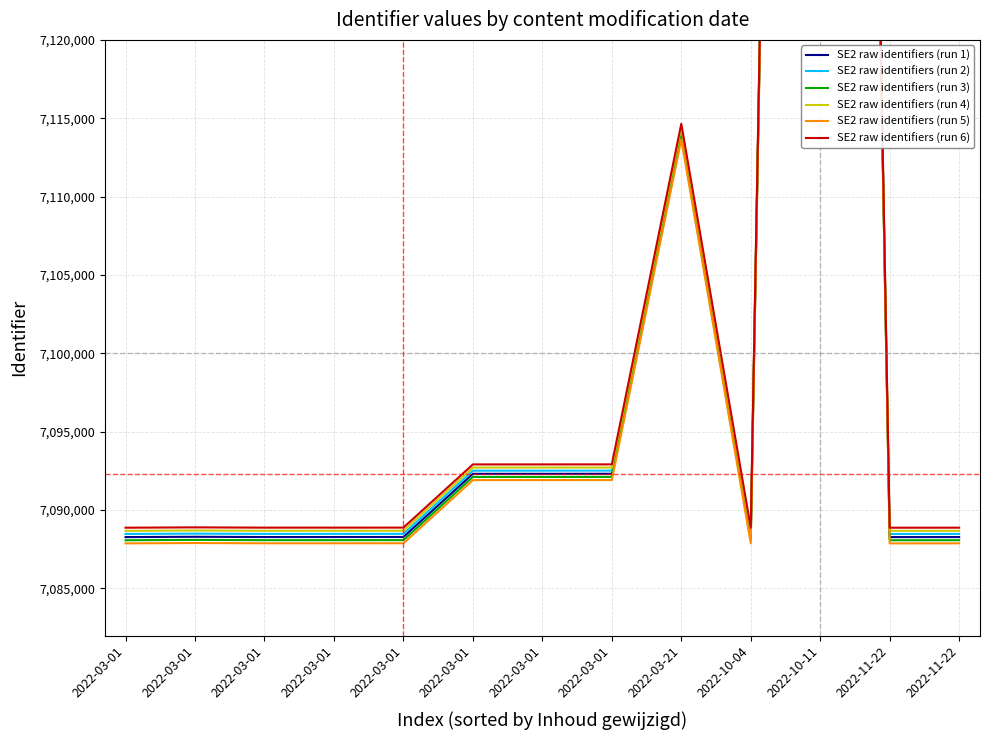

How many data points in SE2 raw identifiers (run 3) are above 7088085?

6